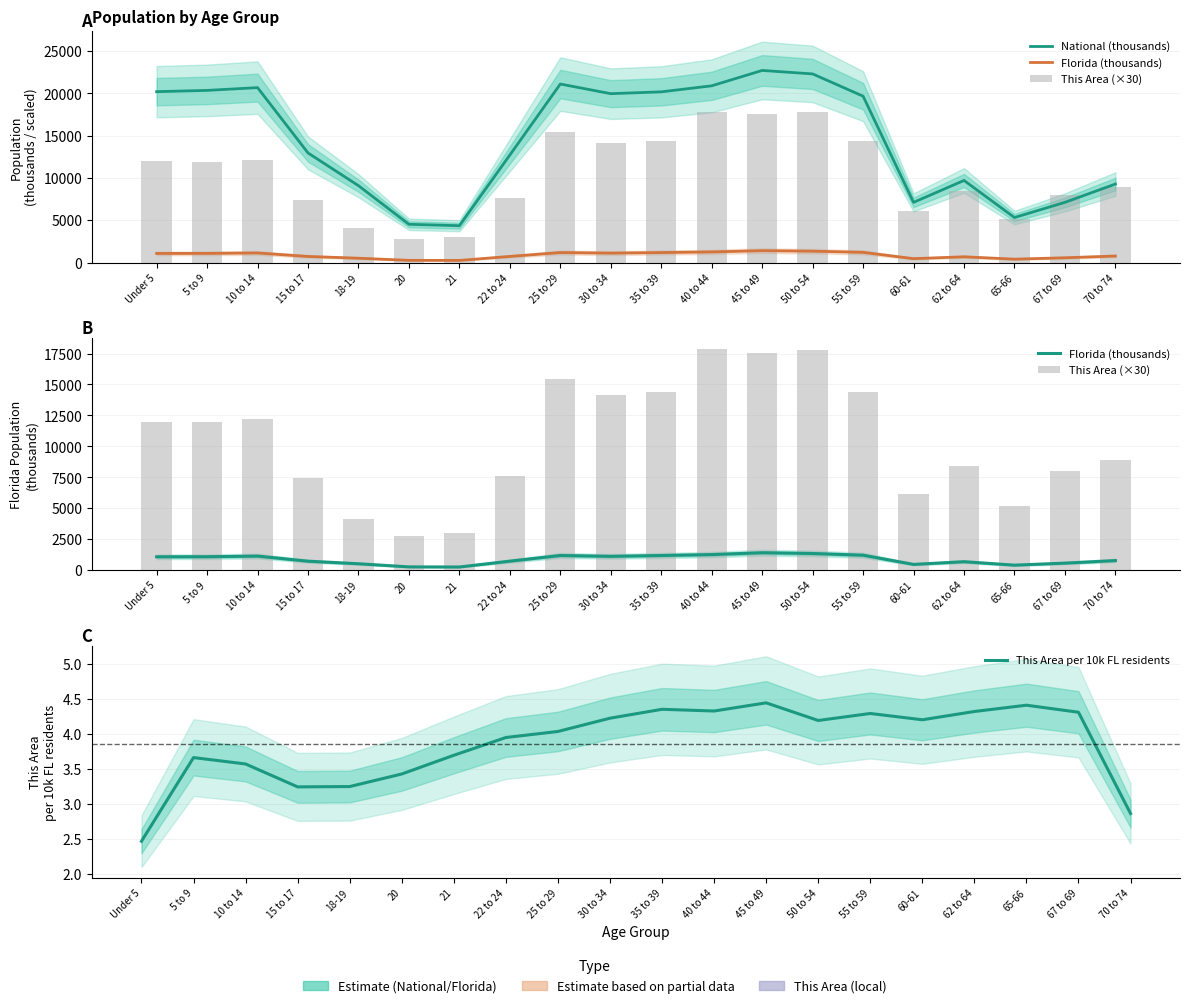

Which category has the highest value in the This Area per 10k FL residents series?

45 to 49